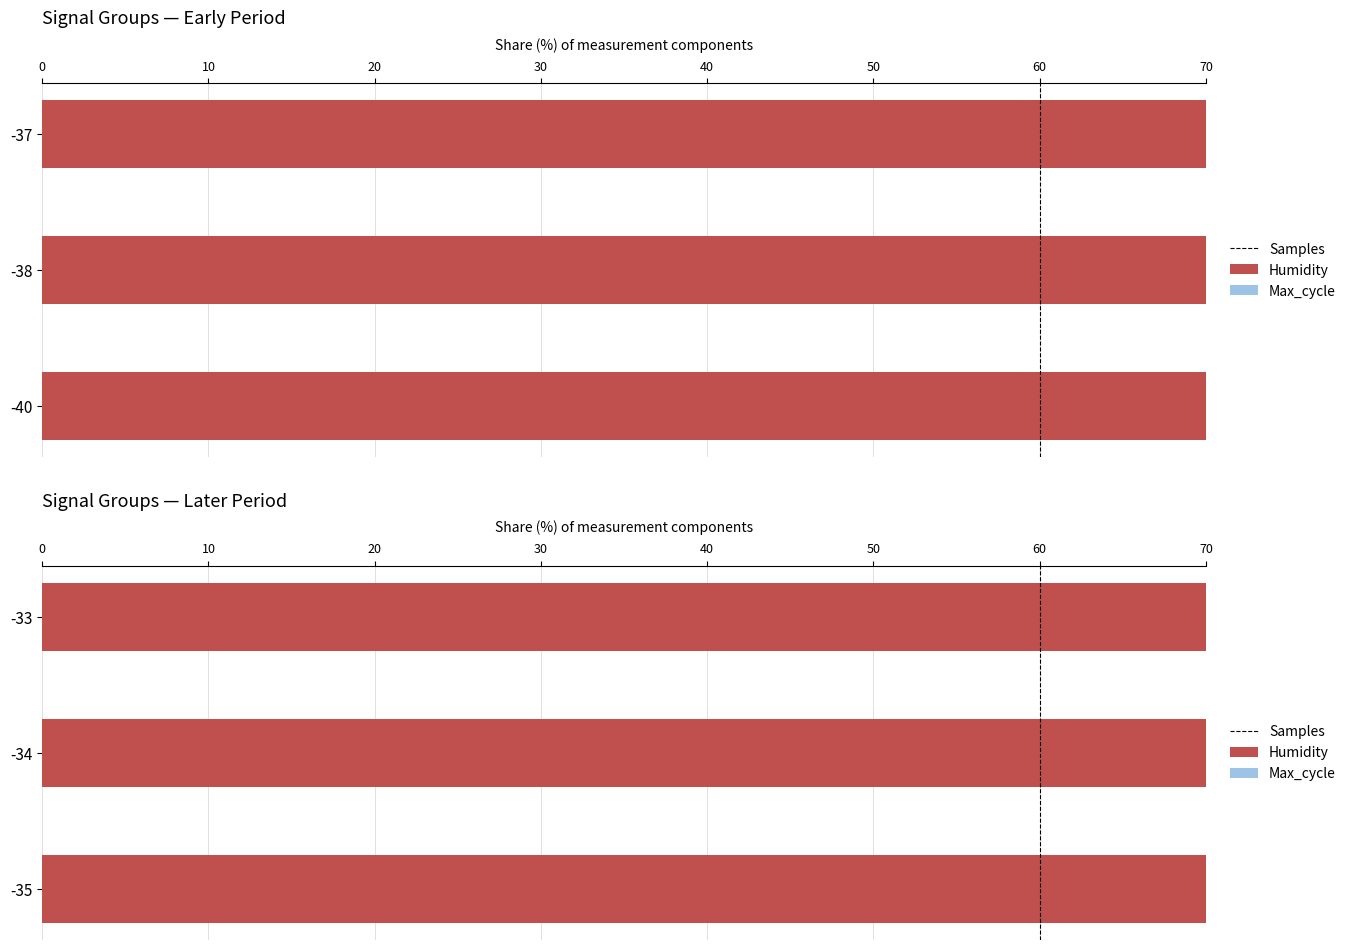

How many distinct data groups are displayed?

3